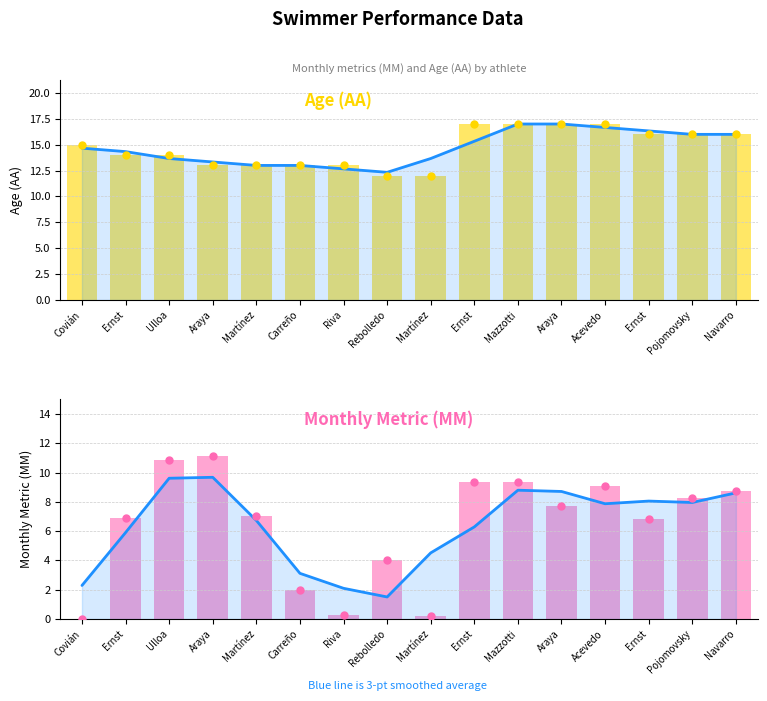

What is the difference between the Age (AA) values at Ulloa and Martínez?

1.0